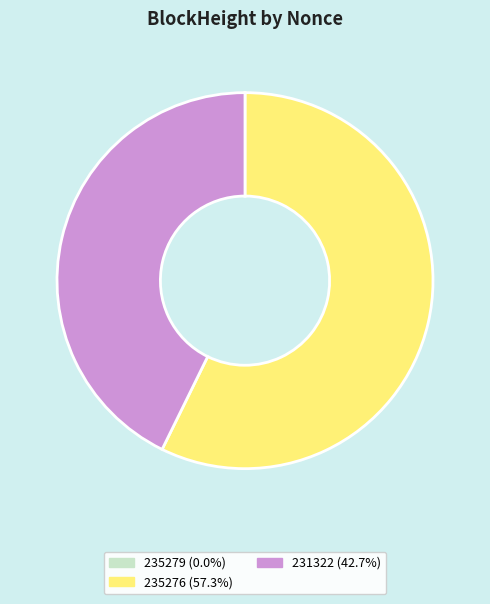

Is there any slice that represents more than half of the pie?

Yes